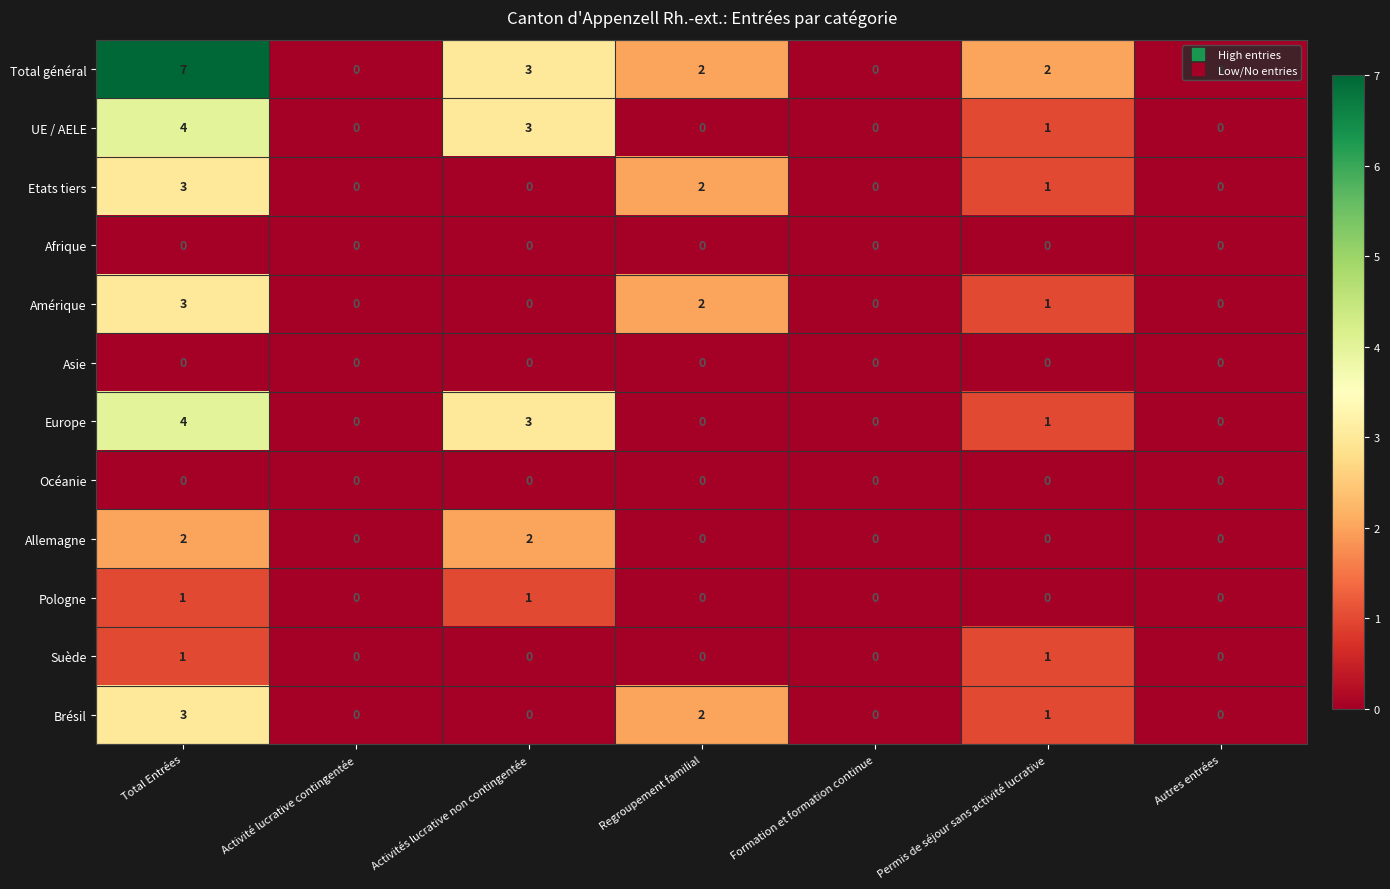

How many values in the Allemagne series exceed 0?

2